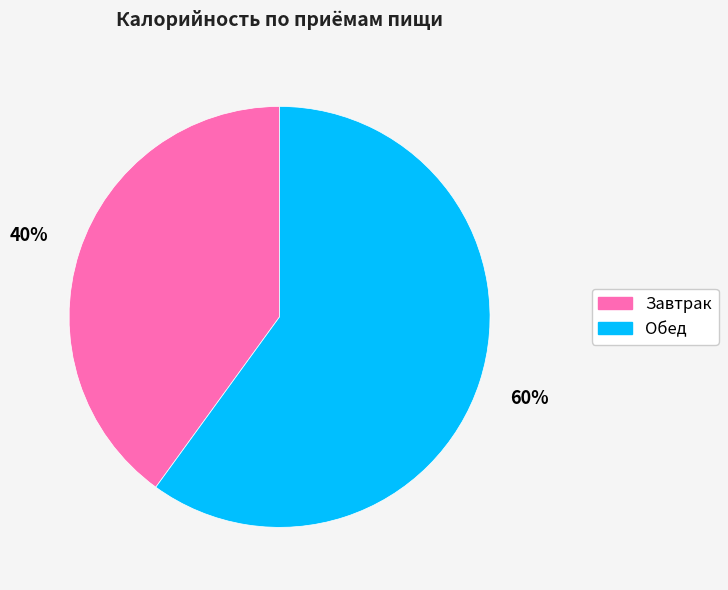

Rank the categories by value from lowest to highest.

Завтрак, Обед